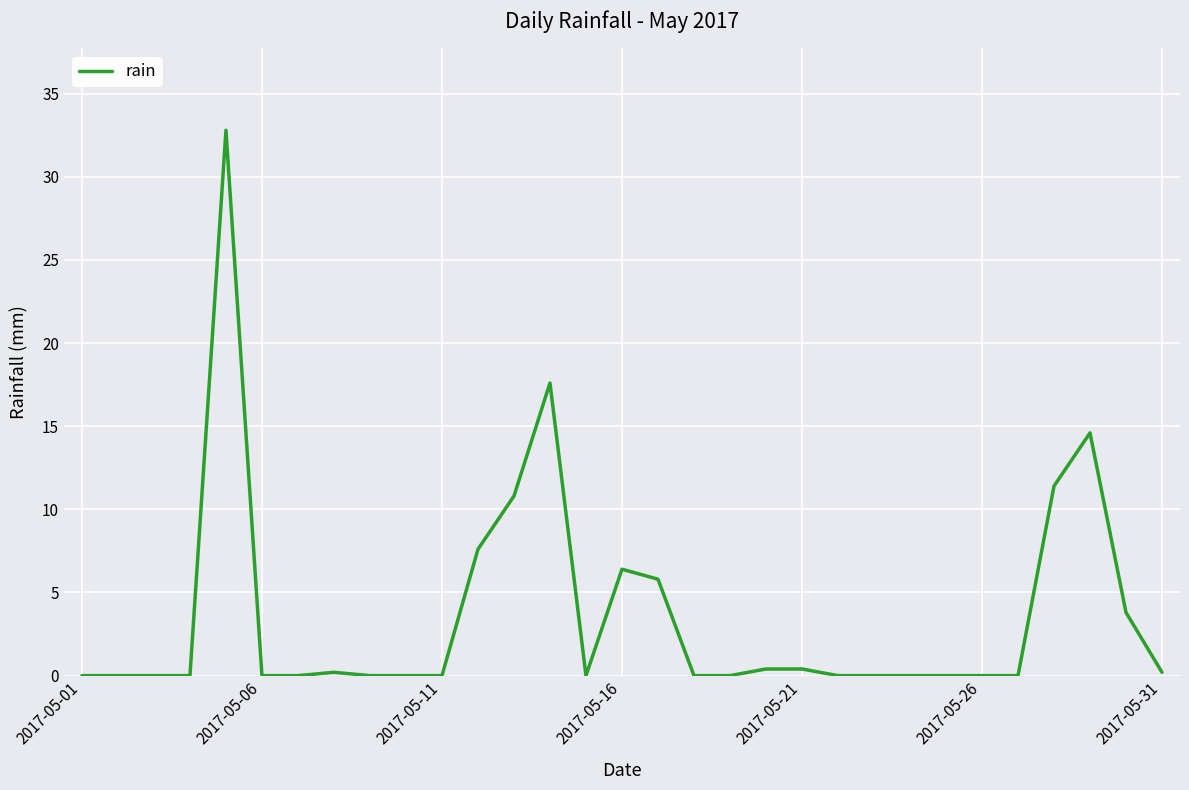

Reading left to right, list all the values displayed in this chart.

0.0	0.0	0.0	0.0	32.8	0.0	0.0	0.2	0.0	0.0	0.0	7.6	10.8	17.6	0.0	6.4	5.8	0.0	0.0	0.4	0.4	0.0	0.0	0.0	0.0	0.0	0.0	11.4	14.6	3.8	0.2